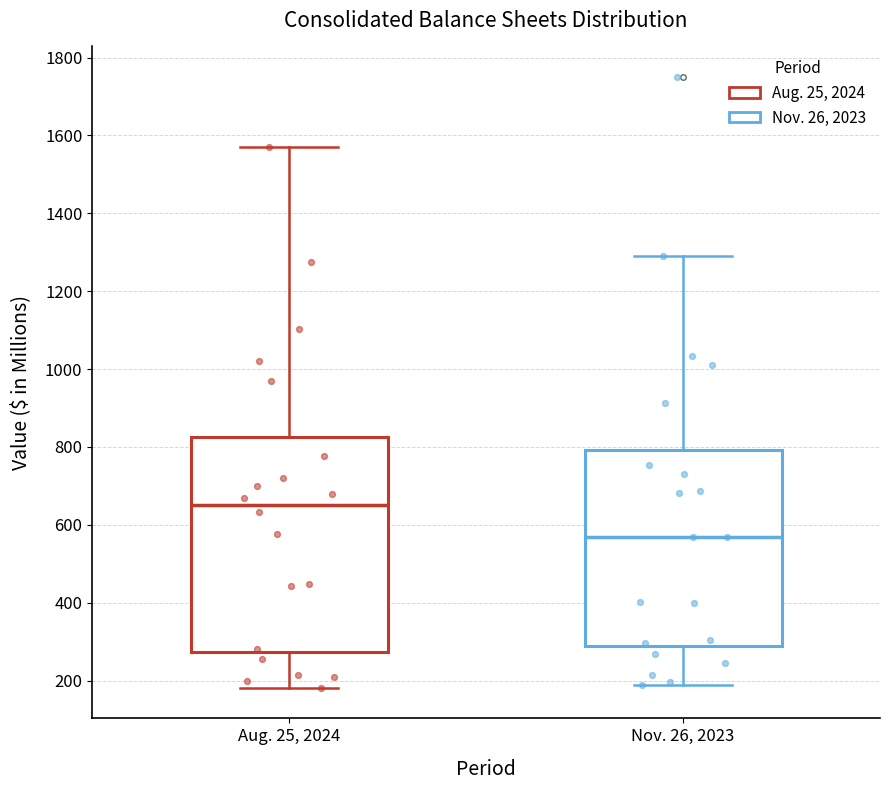

Reading left to right, read every box against the y-axis: the position of its median line, the range the box covers, and the ends of its whiskers. The values are not printed on the chart, so give them approximately, as read against the axis.

Aug. 25, 2024: median 660, box 280 to 820, whiskers 180 to 1580
Nov. 26, 2023: median 560, box 280 to 800, whiskers 180 to 1300